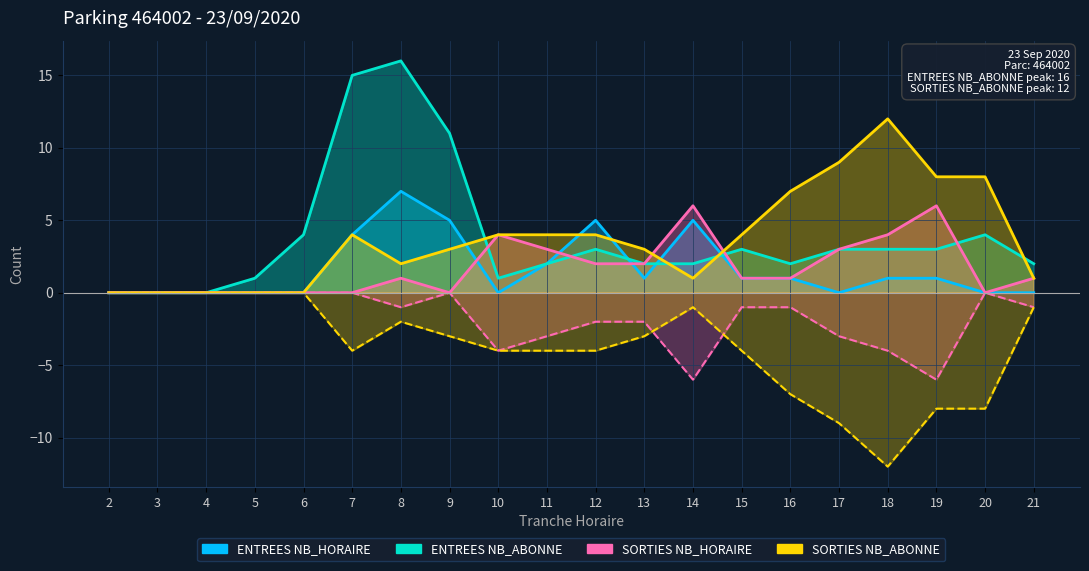

Rank the categories by SORTIES NB_ABONNE value from highest to lowest.

18, 17, 19, 20, 16, 7, 10, 11, 12, 15, 9, 13, 8, 14, 21, 2, 3, 4, 5, 6